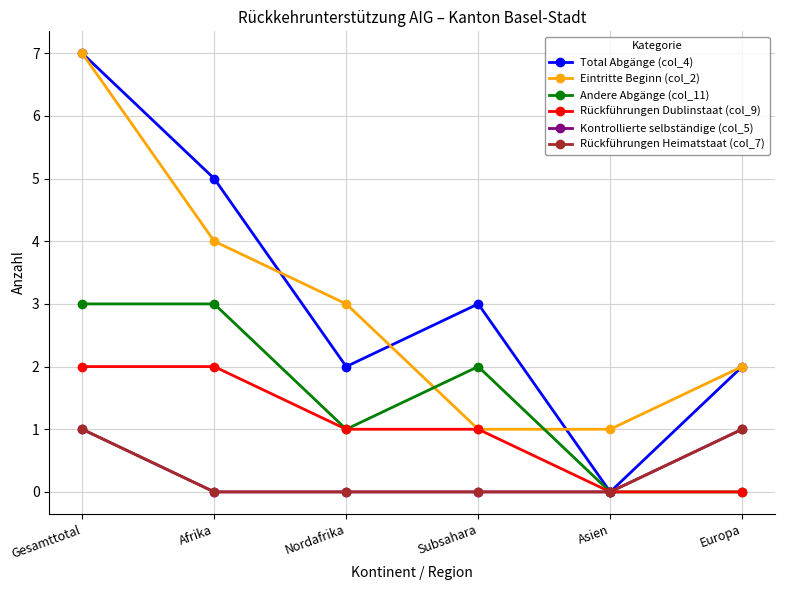

What is the maximum value for Rückführungen Dublinstaat (col_9)?

2